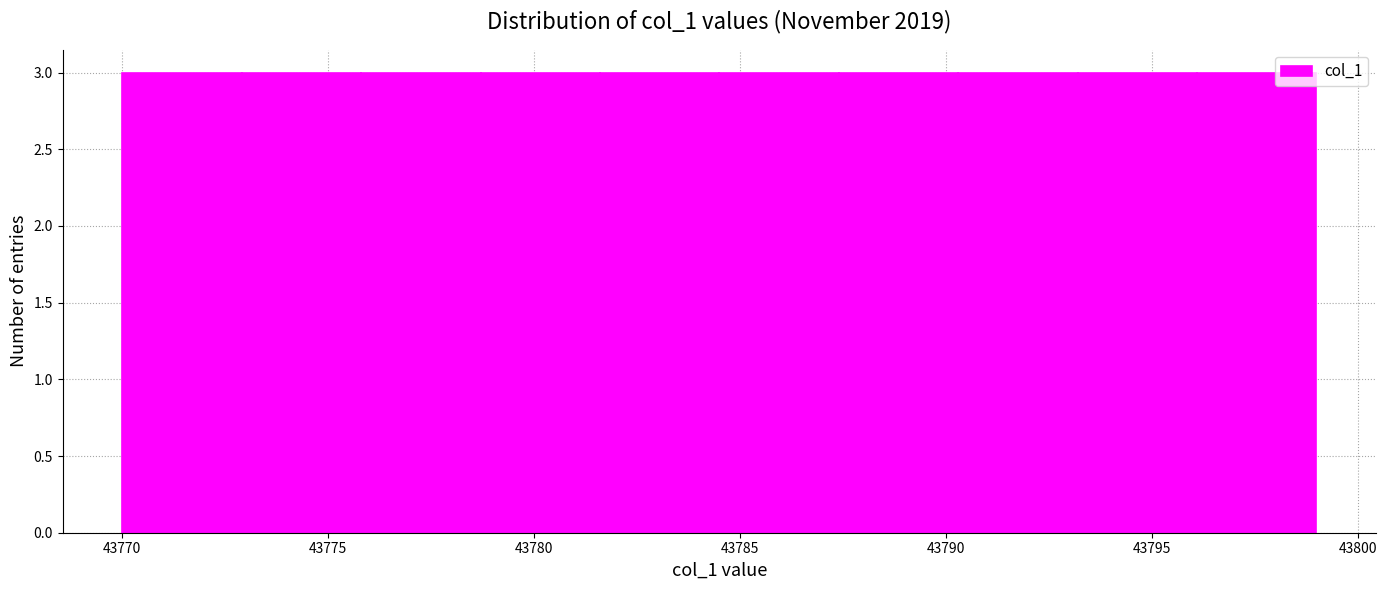

Reading left to right, list every bar in this chart as the range it spans on the x-axis followed by its height. Neither the bar edges nor the heights are printed on the chart, so give them approximately, as read against the axes.

43770.0 to 43772.9: 3
43772.9 to 43775.8: 3
43775.8 to 43778.7: 3
43778.7 to 43781.6: 3
43781.6 to 43784.5: 3
43784.5 to 43787.4: 3
43787.4 to 43790.3: 3
43790.3 to 43793.2: 3
43793.2 to 43796.1: 3
43796.1 to 43799.0: 3